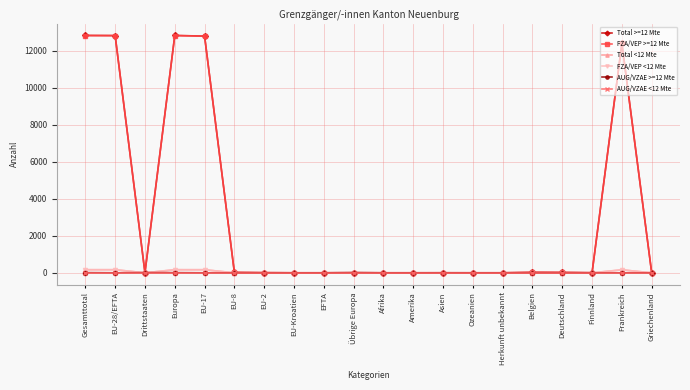

Reading left to right, extract all data points from this chart.

Total >=12 Mte: 12820	12811	9	12819	12783	21	7	0	0	8	0	0	1	0	0	25	20	4	12387	1
FZA/VEP >=12 Mte: 12811	12811	0	12811	12783	21	7	0	0	0	0	0	0	0	0	25	20	4	12387	1
Total <12 Mte: 167	167	0	167	166	1	0	0	0	0	0	0	0	0	0	0	1	0	161	0
FZA/VEP <12 Mte: 167	167	0	167	166	1	0	0	0	0	0	0	0	0	0	0	1	0	161	0
AUG/VZAE >=12 Mte: 9	0	9	8	0	0	0	0	0	8	0	0	1	0	0	0	0	0	0	0
AUG/VZAE <12 Mte: 0	0	0	0	0	0	0	0	0	0	0	0	0	0	0	0	0	0	0	0